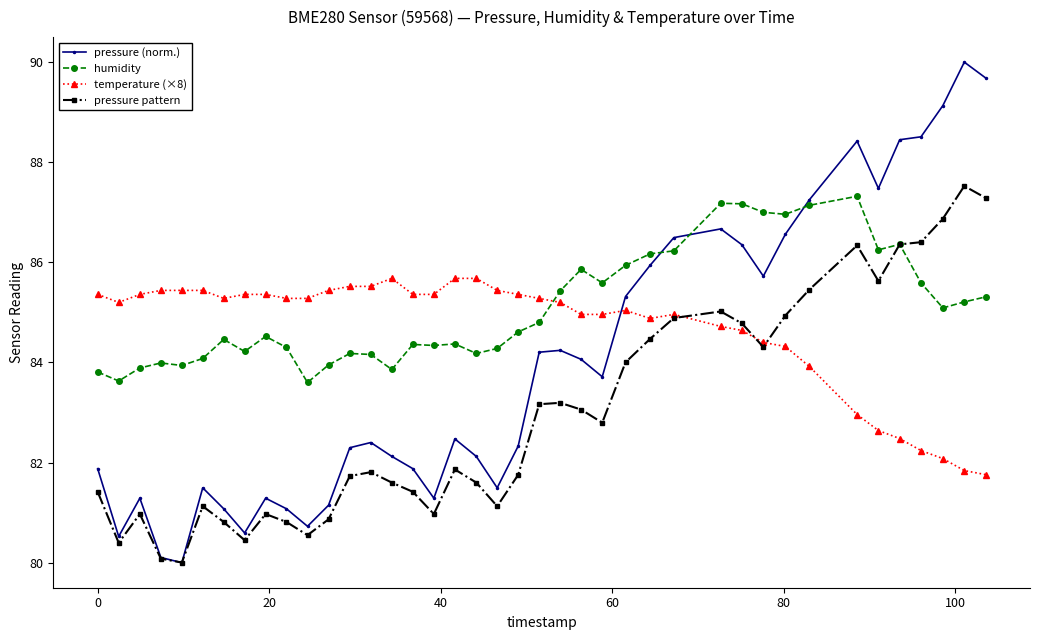

Rank the series by their average value, from lowest to highest.

pressure pattern, pressure (norm.), temperature (×8), humidity